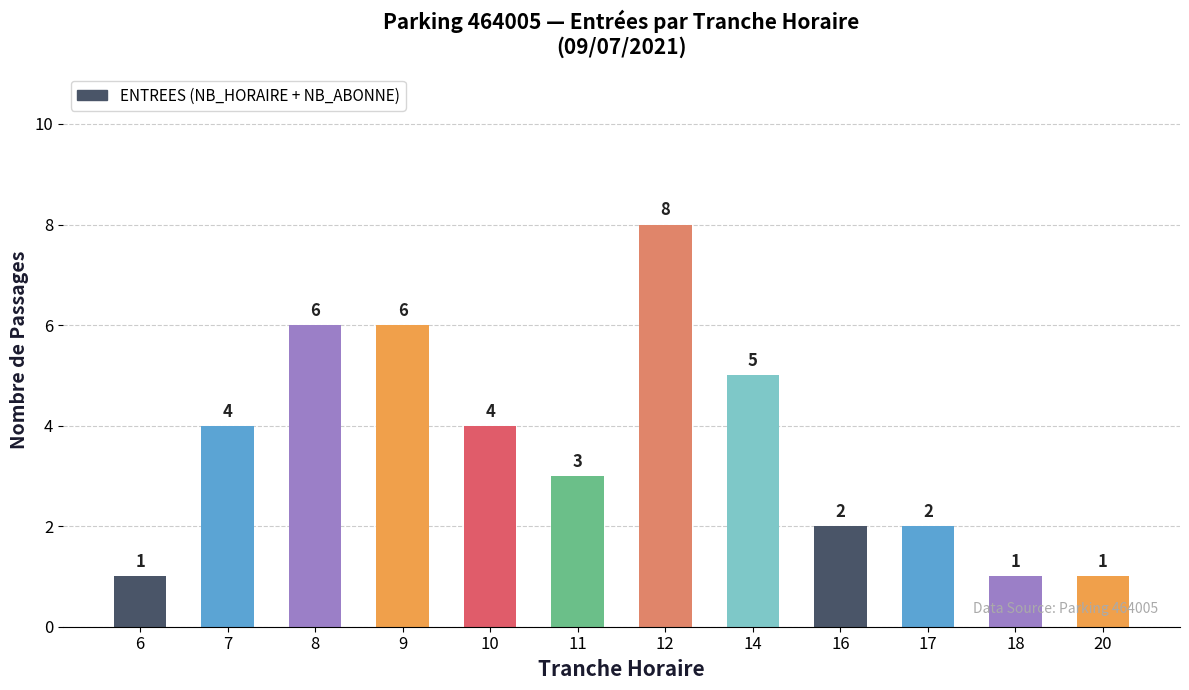

What is the difference between the second highest and second lowest values?

5